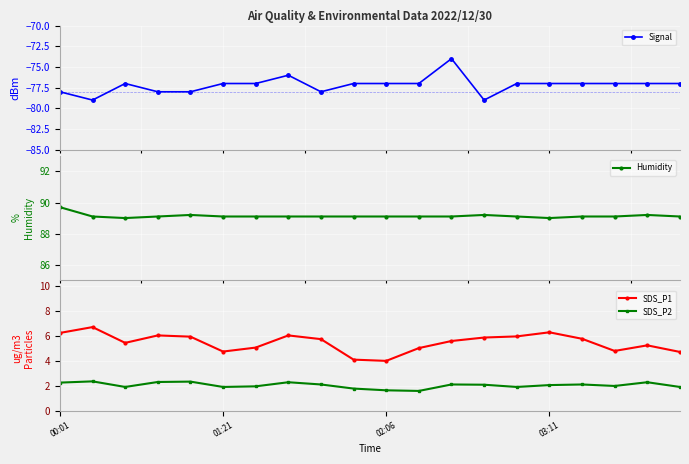

What position from the left is 11?

12